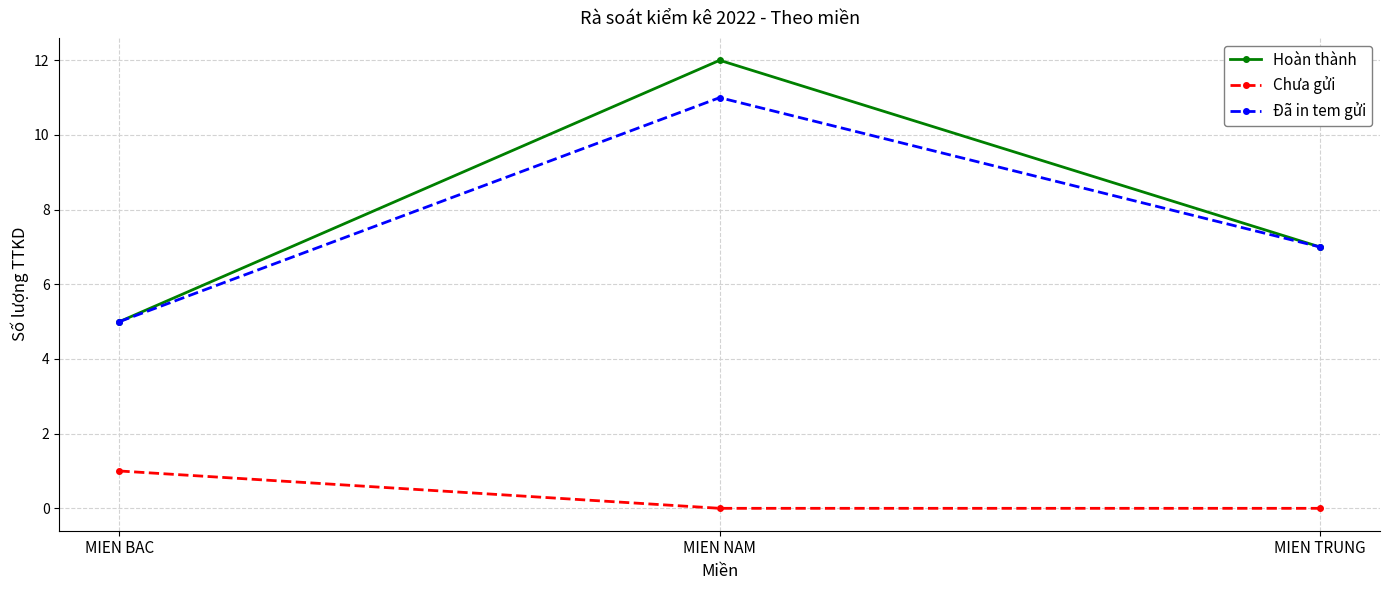

Is the value of Hoàn thành at MIEN NAM greater than the value of Đã in tem gửi at MIEN TRUNG?

Yes